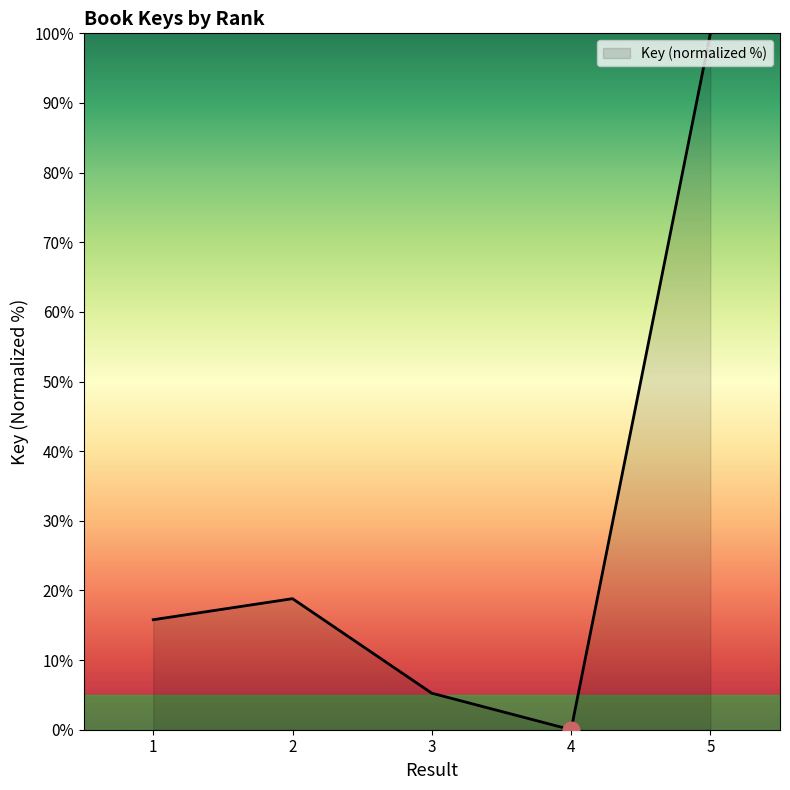

List the labels in order of value, smallest first.

4, 3, 1, 2, 5